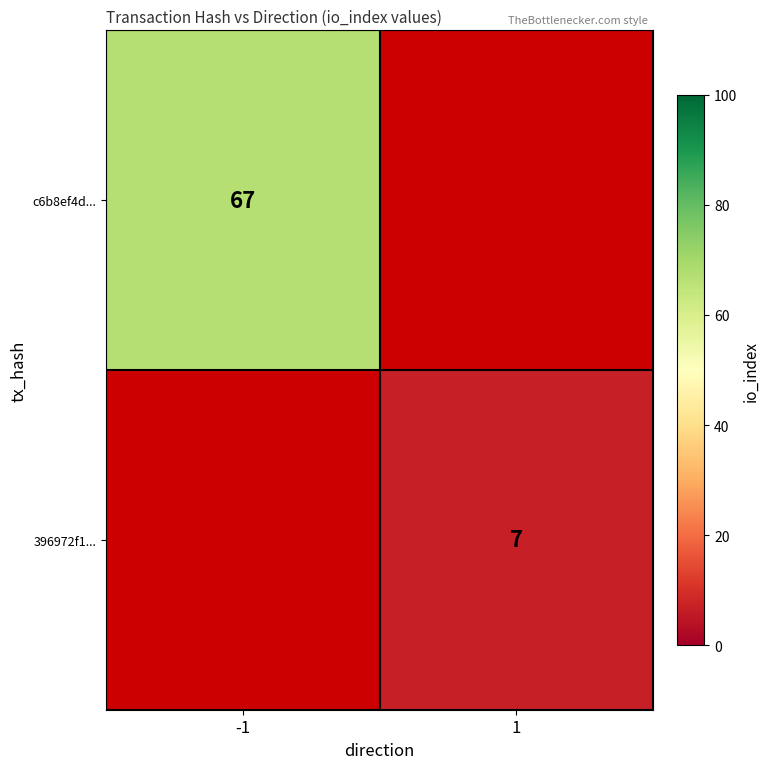

The value of c6b8ef4d... at -1 is 67. True or false?

True